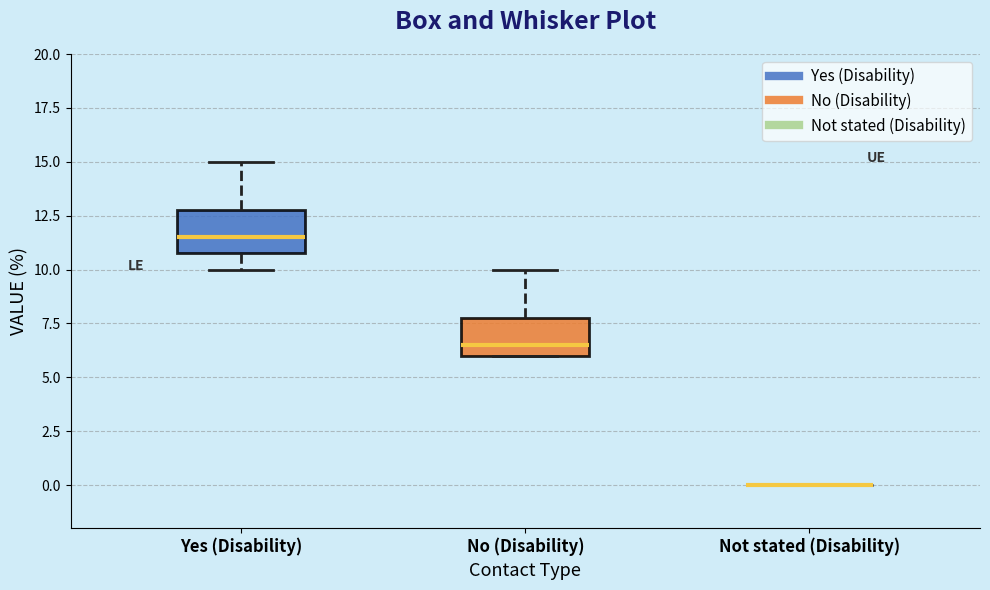

Reading left to right, read every box against the y-axis: the position of its median line, the range the box covers, and the ends of its whiskers. The values are not printed on the chart, so give them approximately, as read against the axis.

Yes (Disability): median 11.5, box 11.0 to 13.0, whiskers 10.0 to 15.0
No (Disability): median 6.5, box 6.0 to 8.0, whiskers 6.0 to 10.0
Not stated (Disability): box collapsed to a line at 0.0, whiskers 0.0 to 0.0